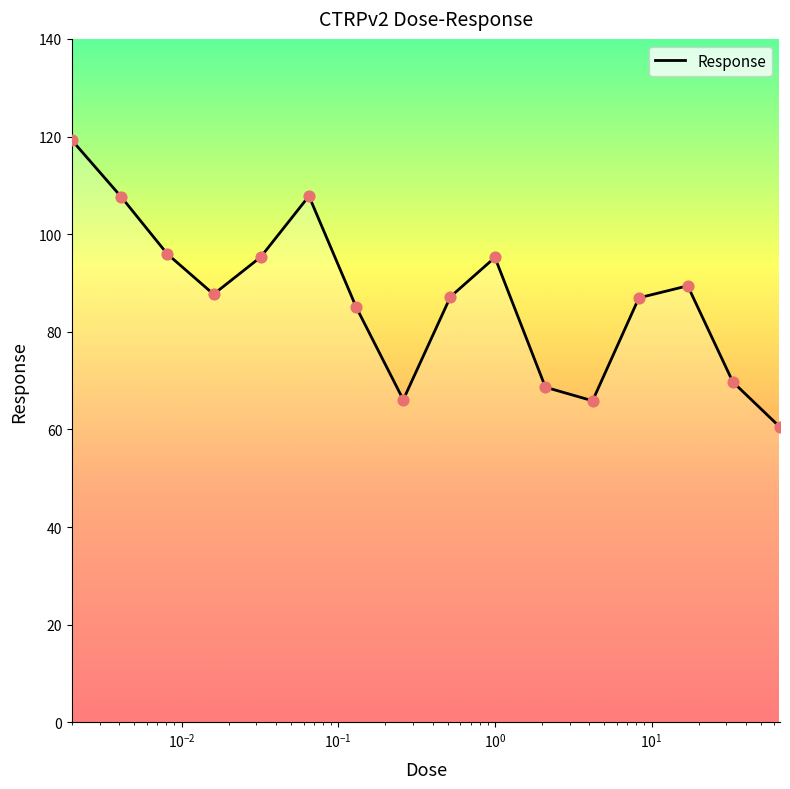

What is the maximum value shown in the chart?

119.2